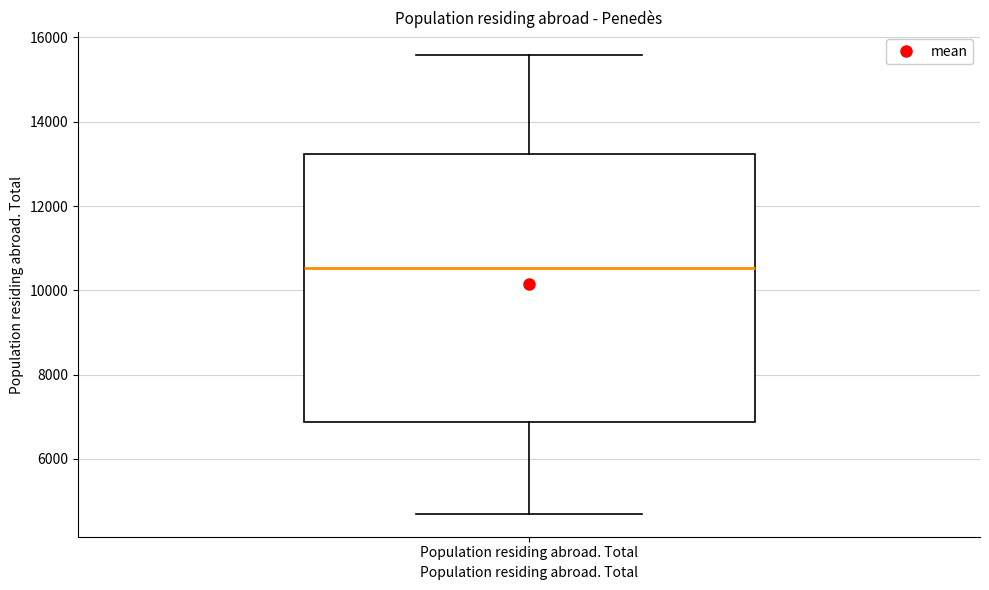

Transcribe this box plot: give where the median line is, the range the box spans, and where the two whiskers end, as read against the y-axis. The values are not printed on the chart, so give them approximately, as read against the axis.

median 10600, box 6800 to 13200, whiskers 4600 to 15600